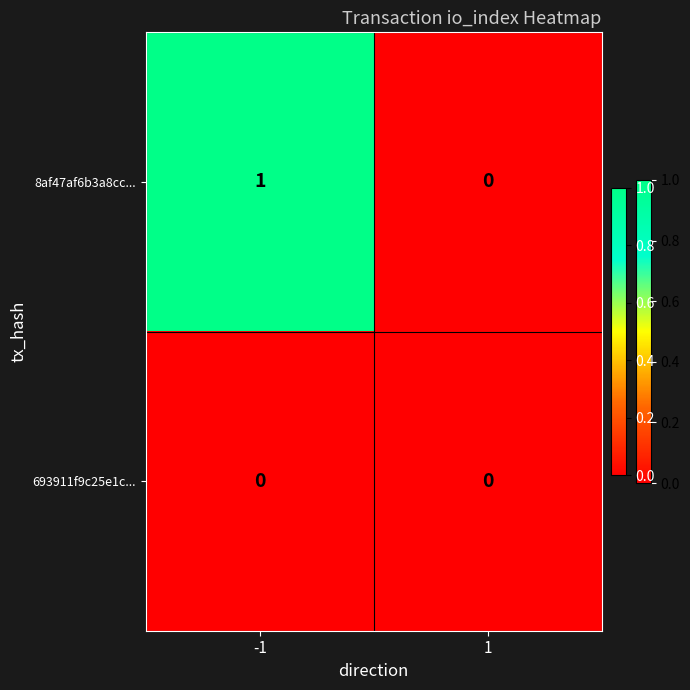

What is the difference between the highest and lowest values at -1?

1